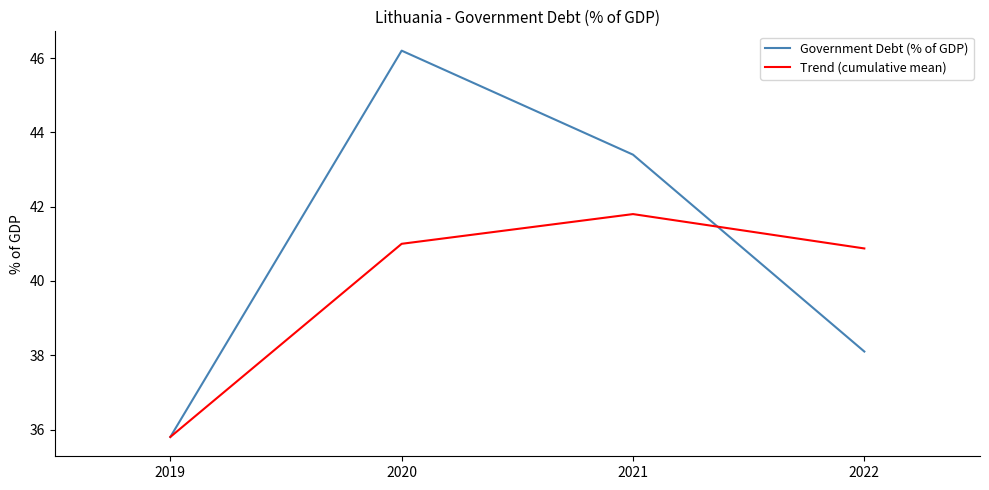

The Trend (cumulative mean) series shows 35.8 at 2019. True or false?

True